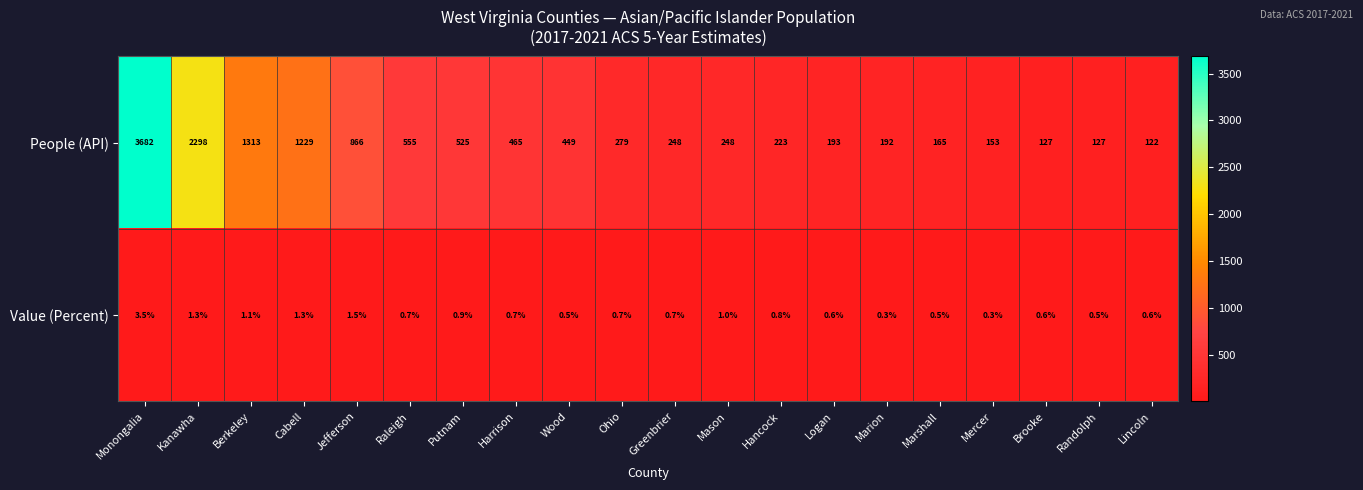

What is the greatest value displayed?

3682.0